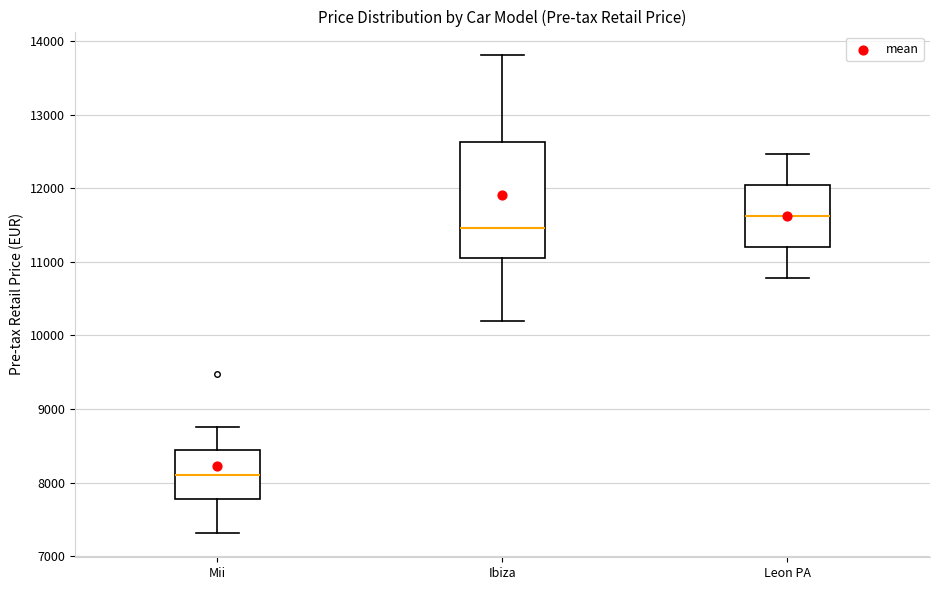

Where does the lower whisker of the box for Ibiza end on the y-axis? The values are not printed on the chart, so give them approximately, as read against the axis.

10200